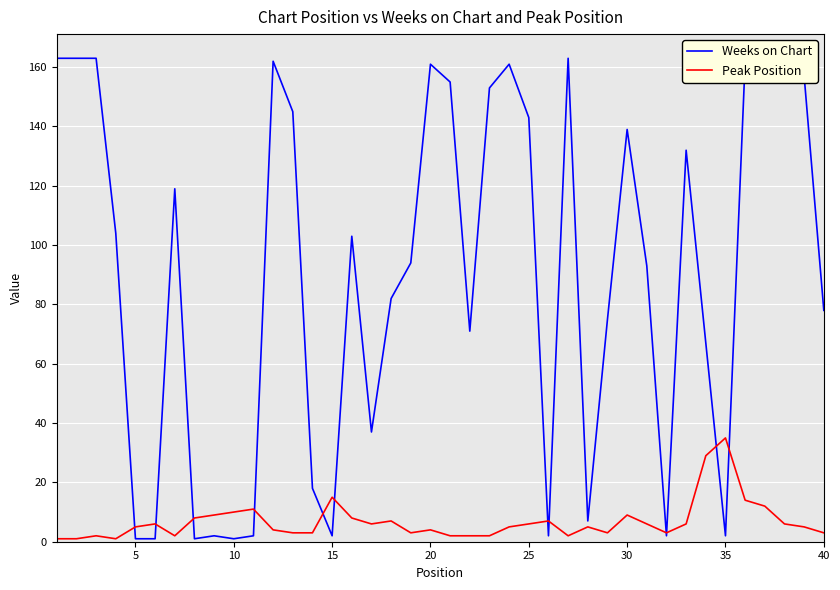

Does the chart display data point markers on the line(s)?

No